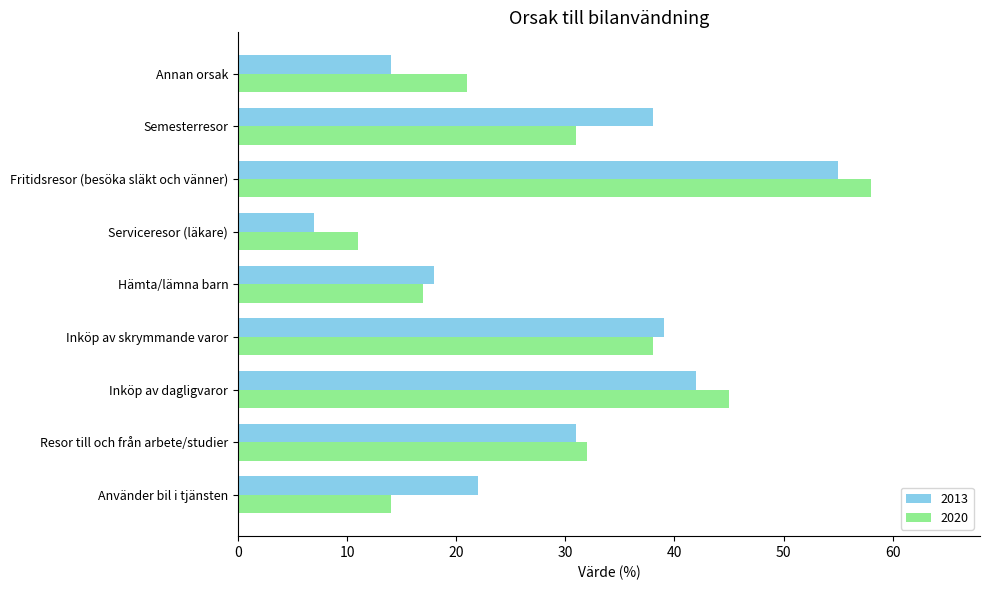

Which series changed the most between Använder bil i tjänsten and Inköp av dagligvaror?

2020